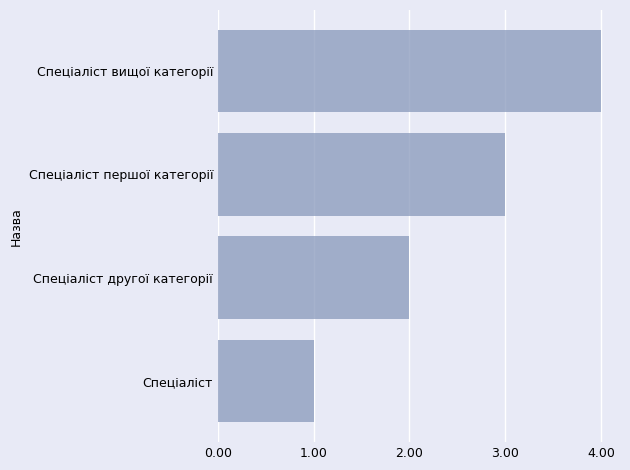

Where is the data nearest to the value 2?

Спеціаліст другої категорії